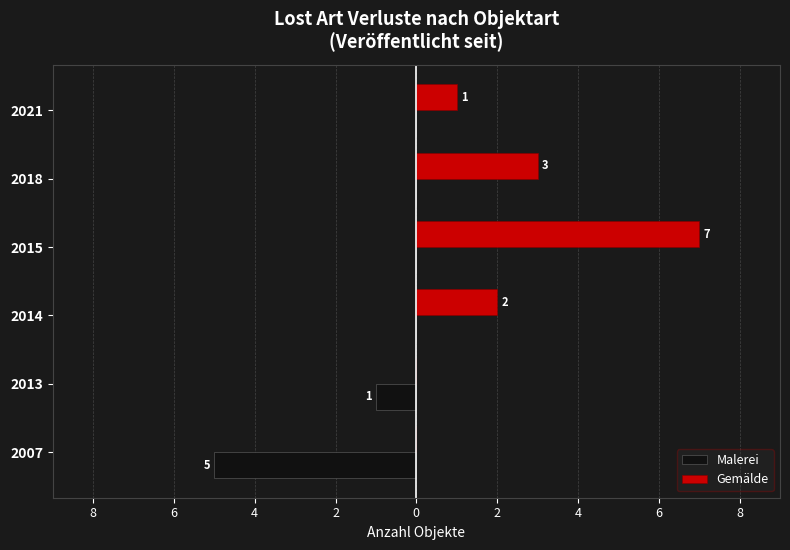

What are all the series names shown in the legend?

Malerei, Gemälde